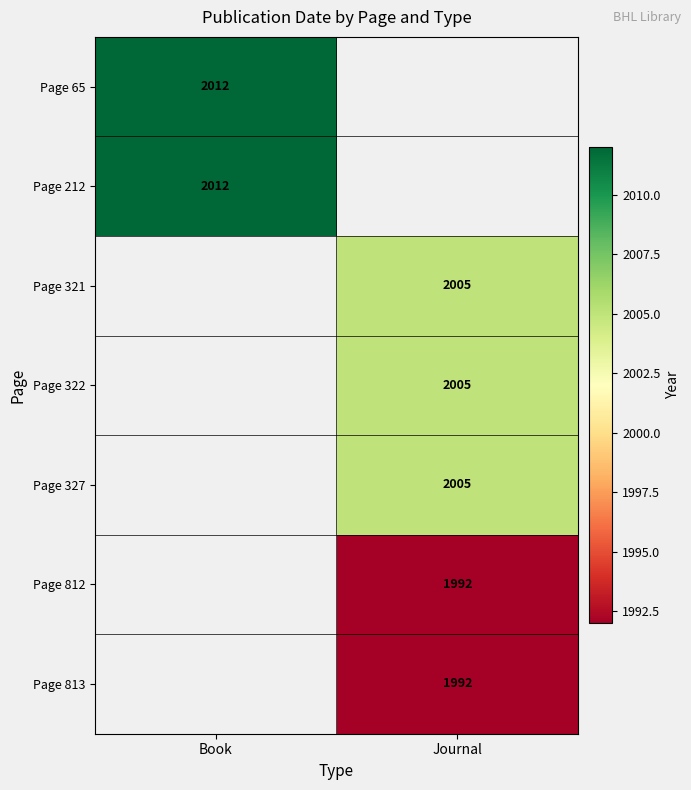

Is the value of Page 65 at Book greater than the value of Page 322 at Journal?

Yes